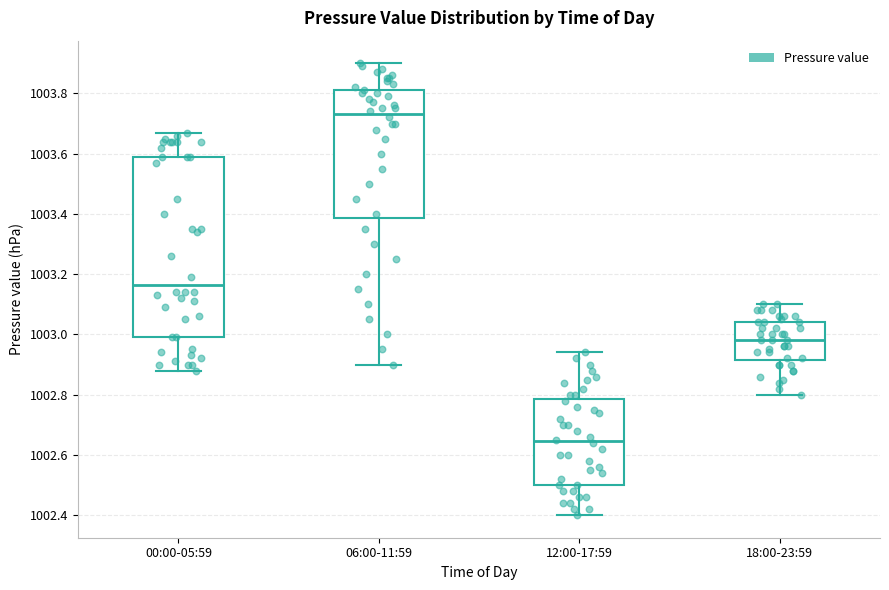

Which box's median line is the lowest?

12:00-17:59